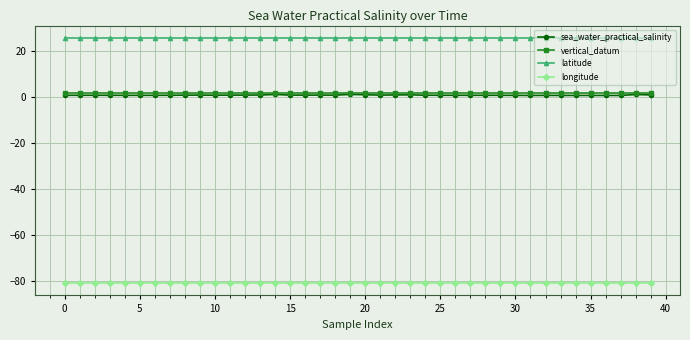

What is the value of the longitude point at the 10th from the left?

-81.0